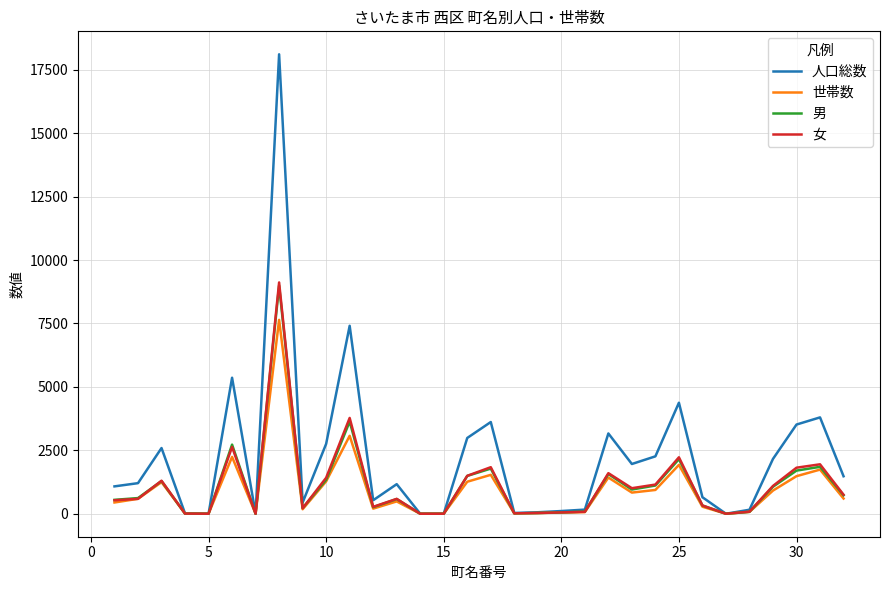

Does the chart display data point markers on the line(s)?

No